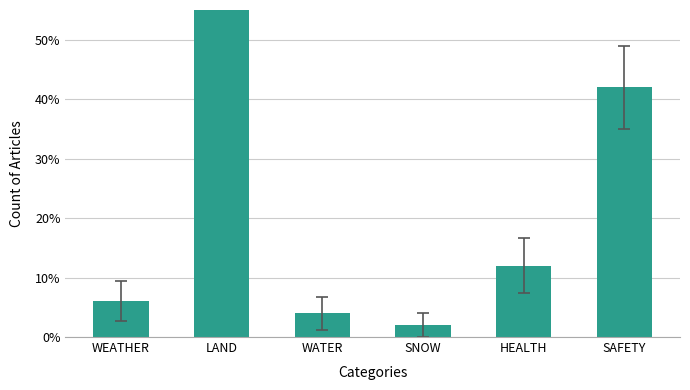

Rank the categories by value from lowest to highest.

SNOW, WATER, WEATHER, HEALTH, SAFETY, LAND